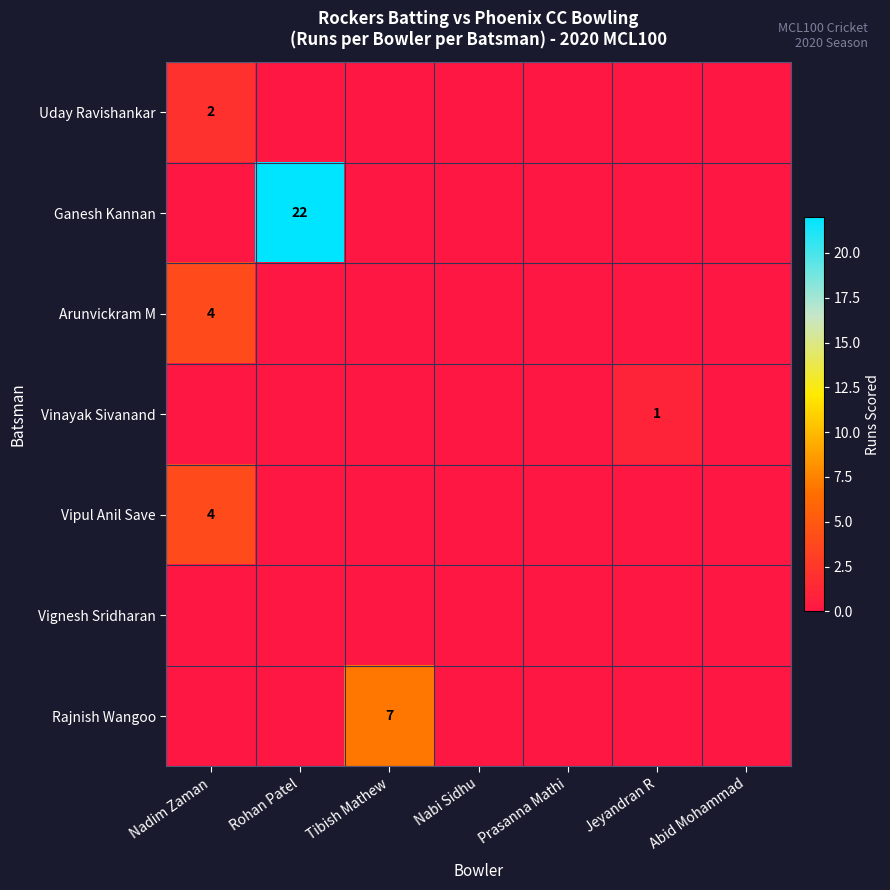

Is it true that Arunvickram M equals 2 at Nadim Zaman?

False